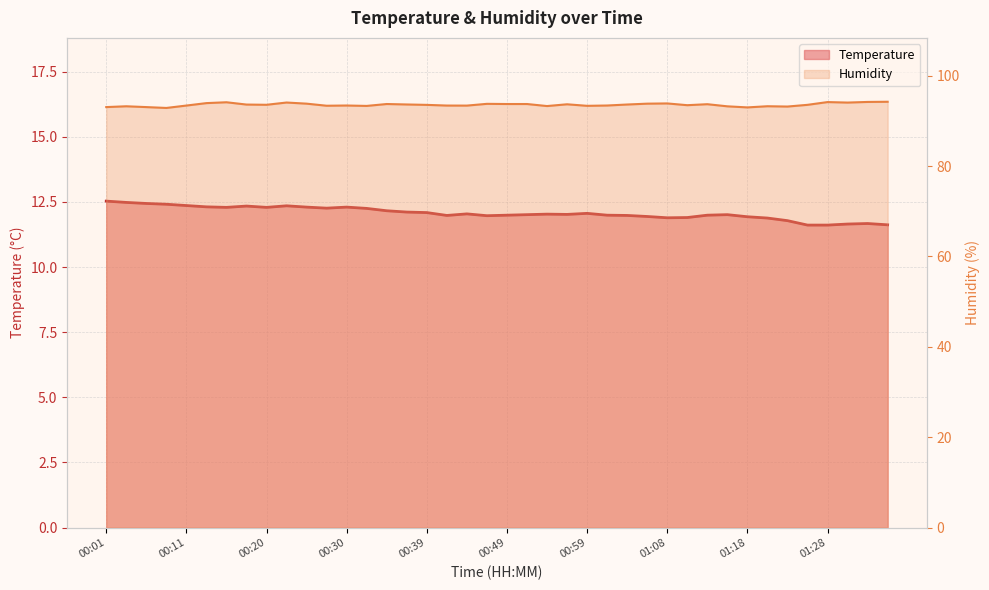

How many lines are shown in the chart?

2